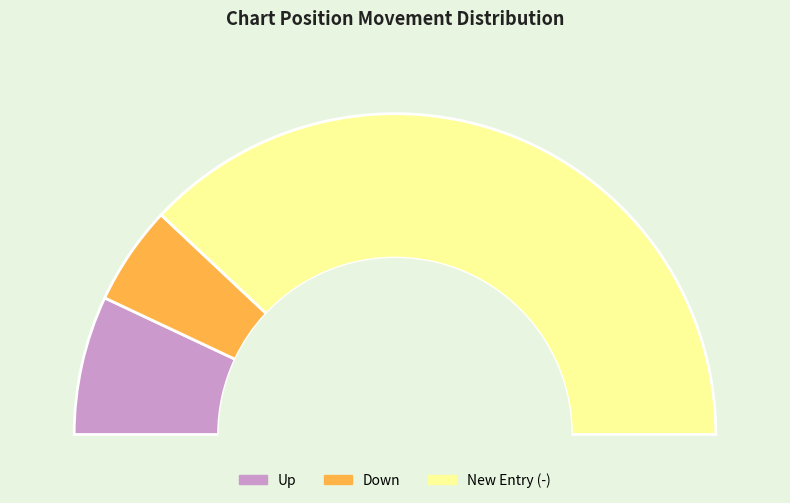

Is it true that - is 76% of the pie?

True